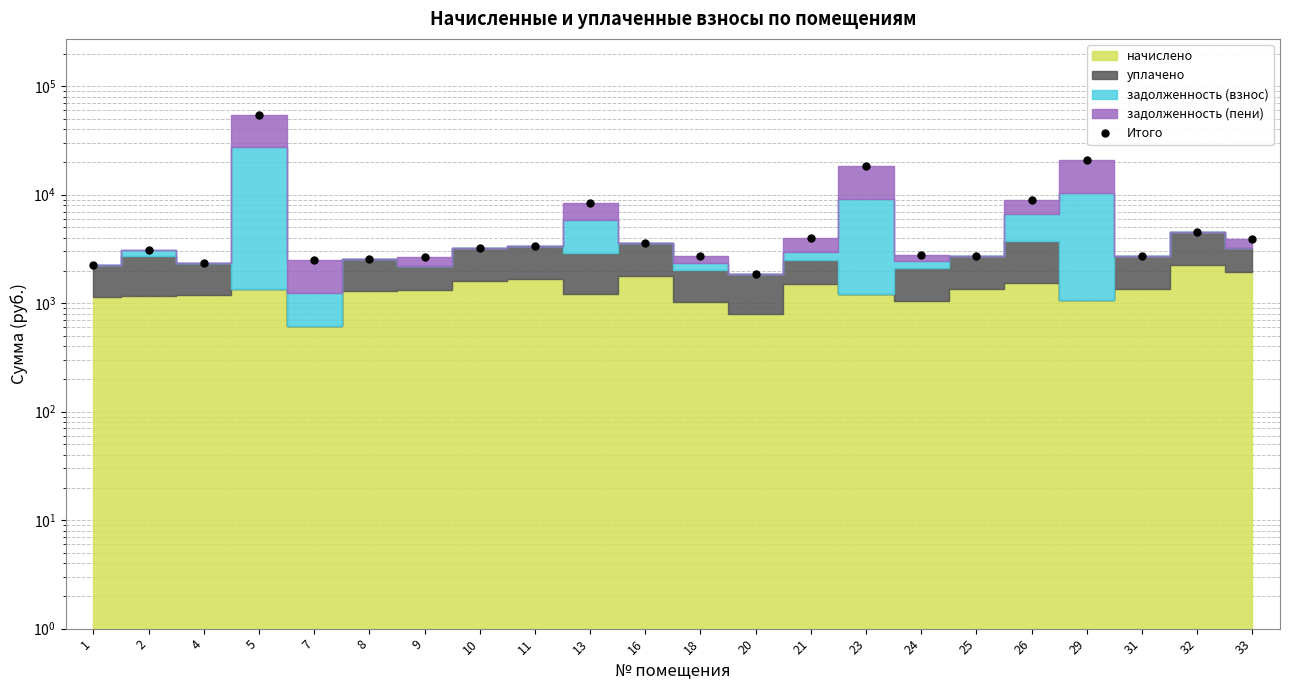

What is the change in value from 5 to 13?

-46323.6